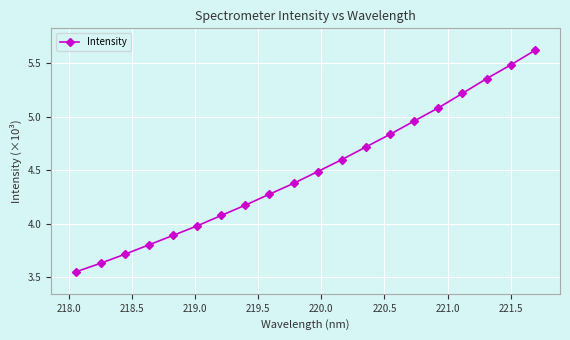

What is the maximum value shown in the chart?

5.6